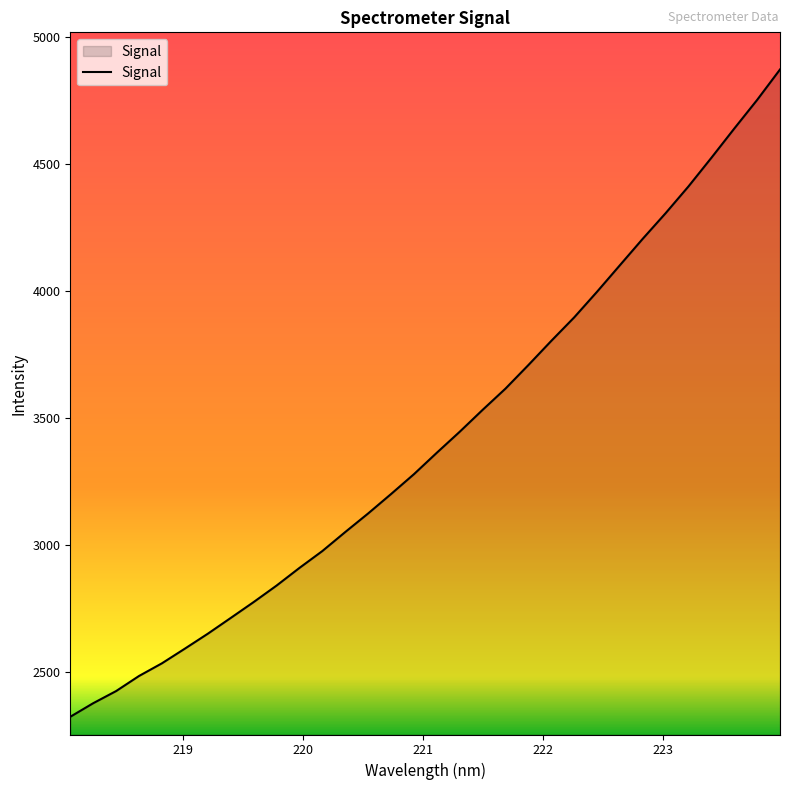

What is the difference between the maximum and minimum values?

2548.0